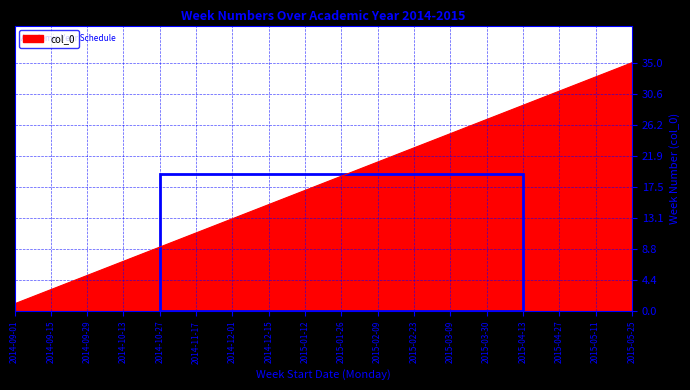

Reading right to left, transcribe all the data shown in this chart.

35	34	33	32	31	30	29	28	27	26	25	24	23	22	21	20	19	18	17	16	15	14	13	12	11	10	9	8	7	6	5	4	3	2	1